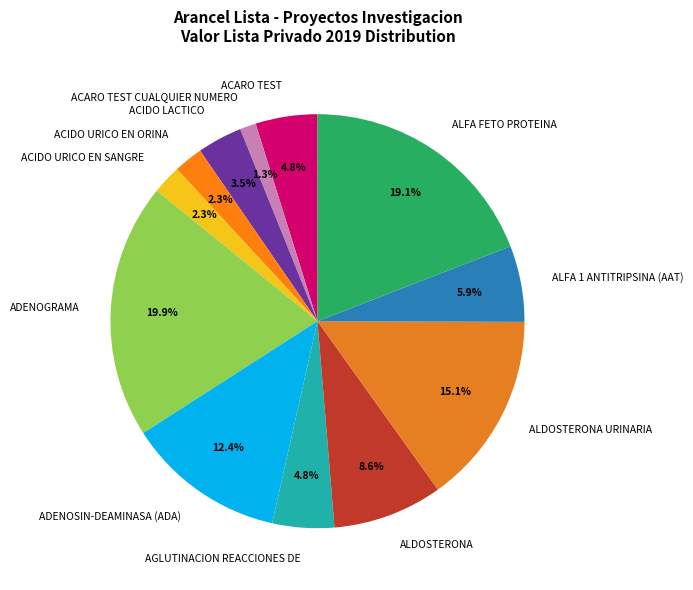

Approximately how many times larger is the value at ALDOSTERONA compared to ALDOSTERONA URINARIA?

0.6